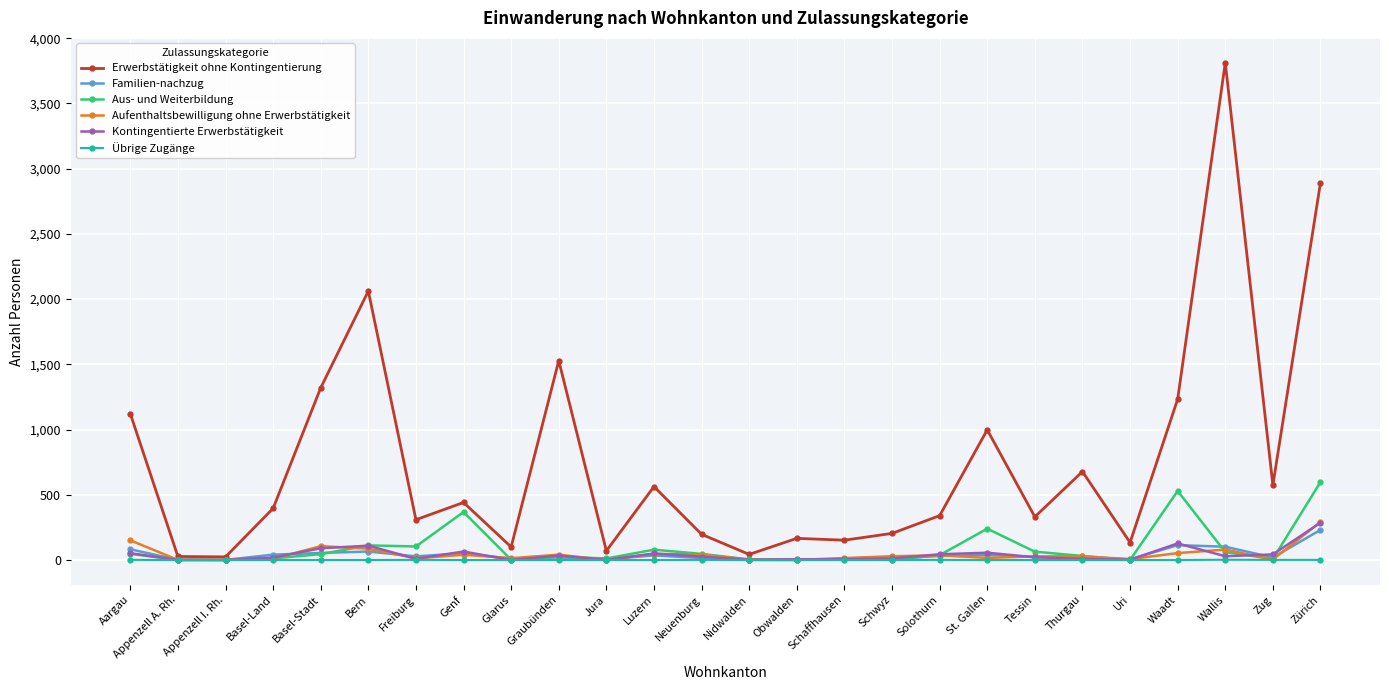

In Erwerbstätigkeit ohne Kontingentierung, how many points are lower than both neighbors (excluding endpoints)?

9